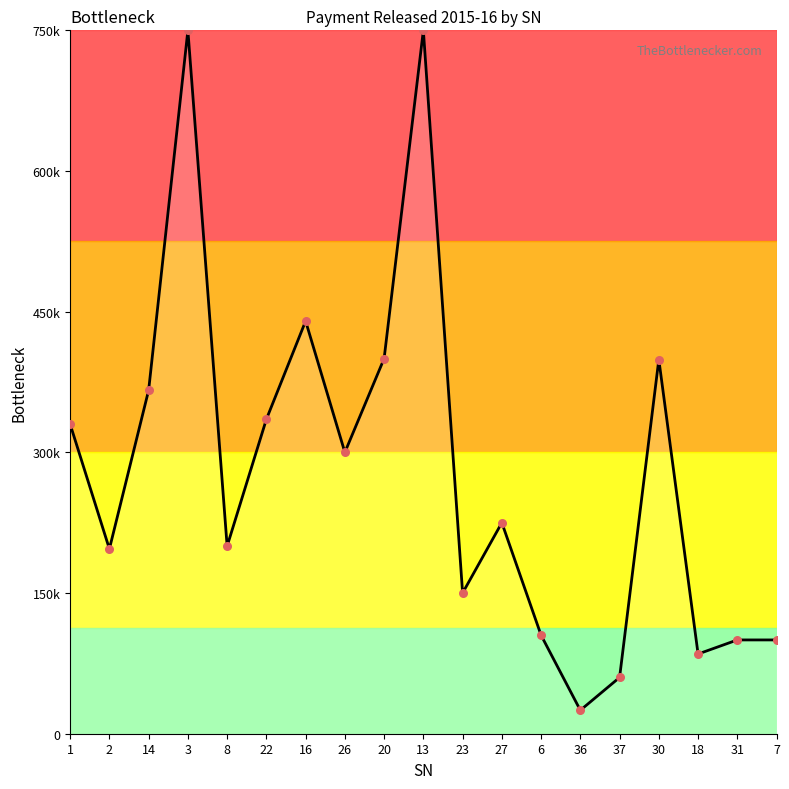

Does the chart have visible grid lines?

No